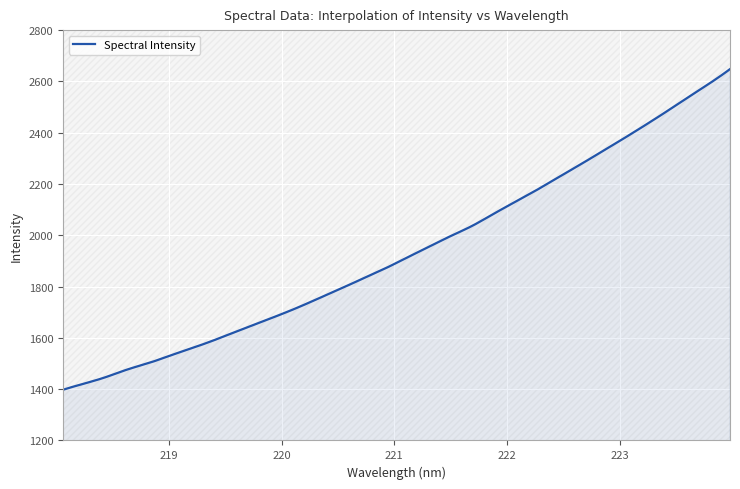

What is the maximum value shown in the chart?

2648.0